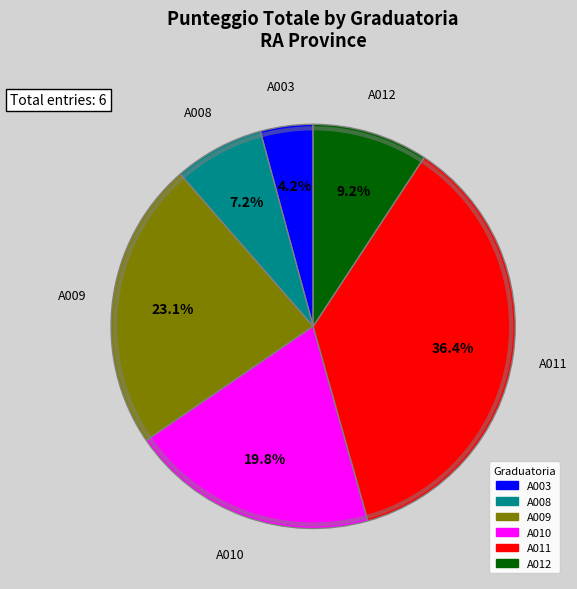

Is there a majority slice in this chart?

No